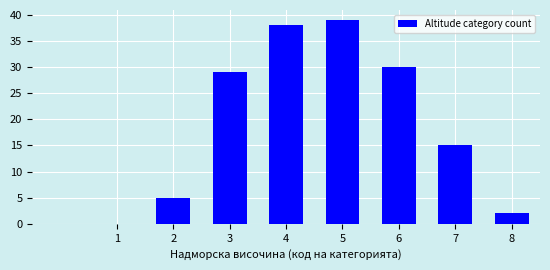

Reading right to left, transcribe all the data shown in this chart.

8=2	7=15	6=30	5=39	4=38	3=29	2=5